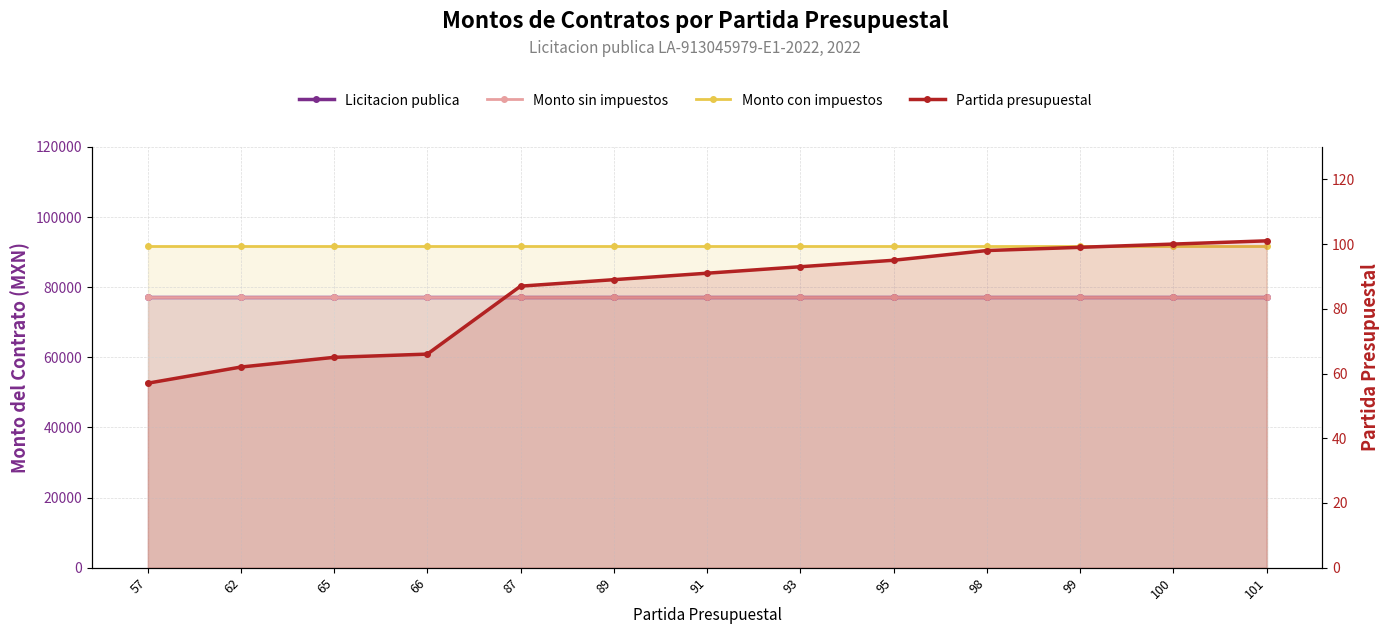

Rank the series by their maximum value, from lowest to highest.

Partida presupuestal, Licitacion publica, Monto sin impuestos, Monto con impuestos